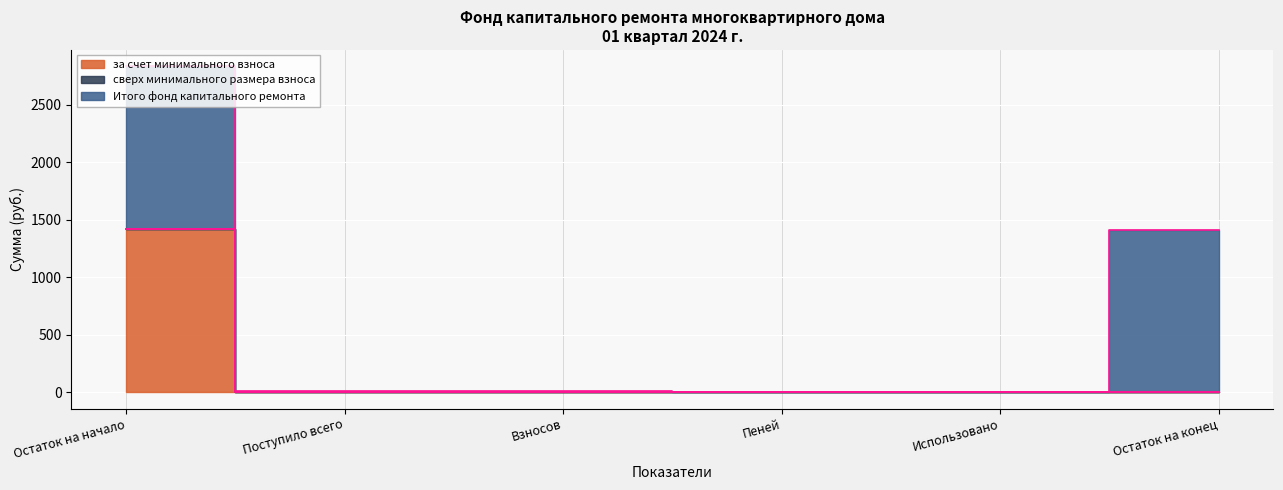

What position from the right is Остаток на конец?

1